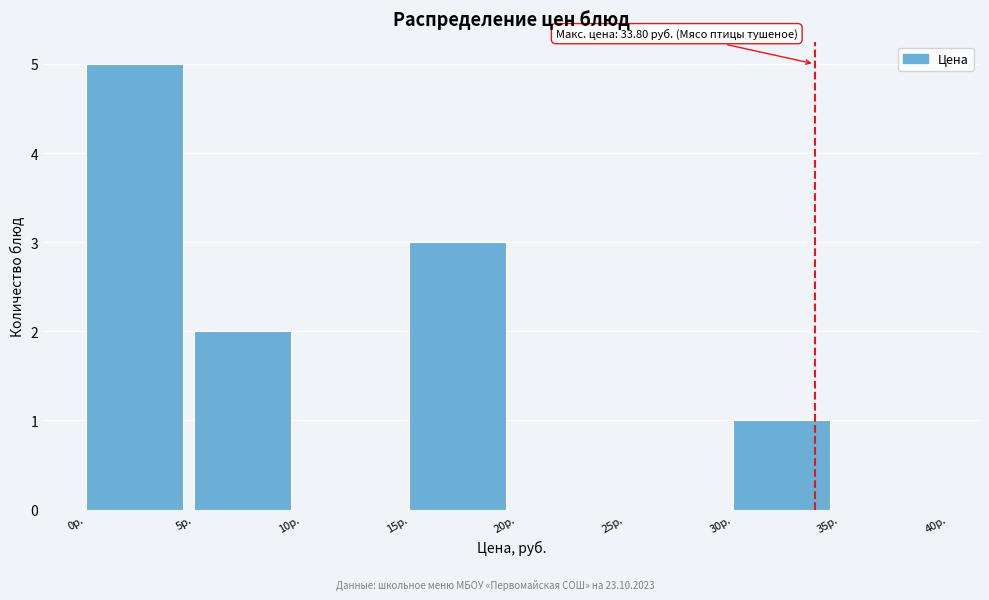

Over which range of the x-axis is the bar tallest?

0 to 5